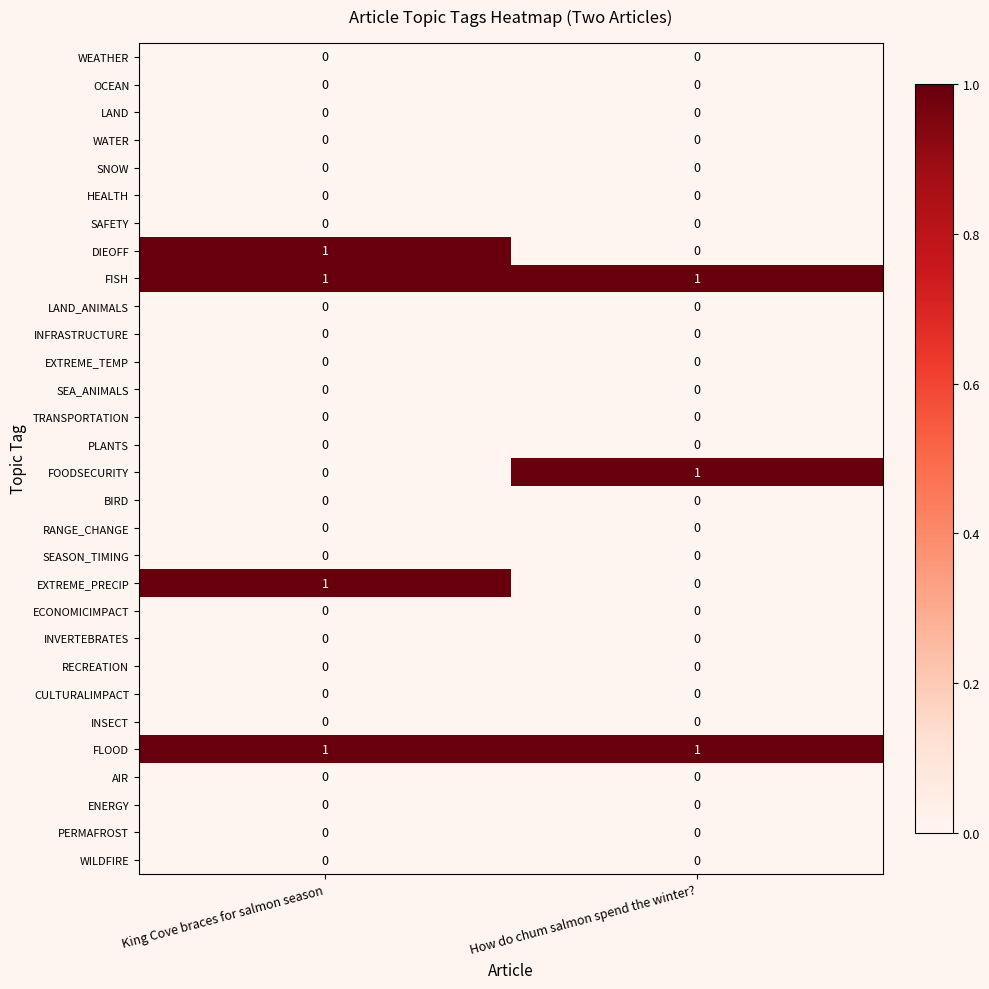

What is the total value across all series at King Cove braces for salmon season?

4